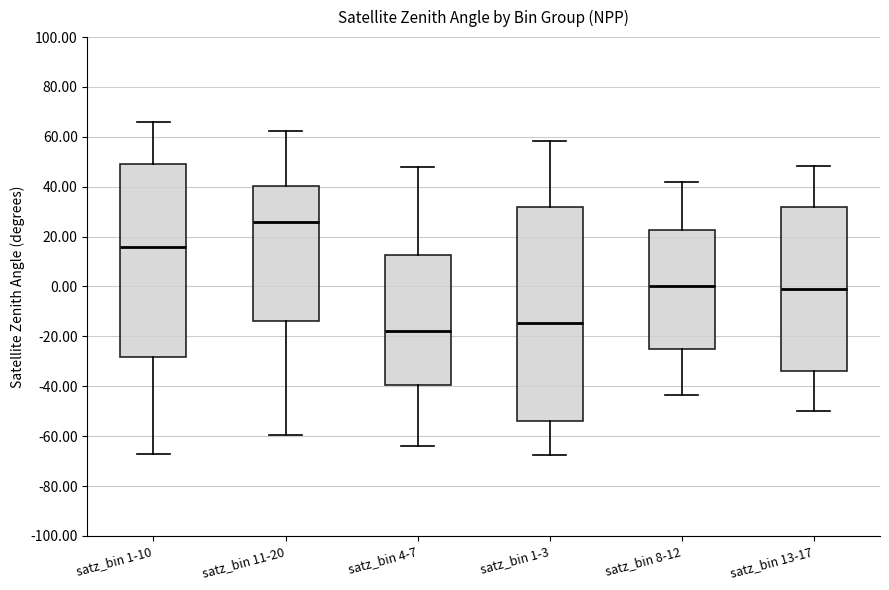

Reading left to right, transcribe this box plot: for each box, give where its median line is, the range the box spans, and where its two whiskers end, as read against the y-axis. The values are not printed on the chart, so give them approximately, as read against the axis.

satz_bin 1-10: median 16, box -28 to 50, whiskers -68 to 66
satz_bin 11-20: median 26, box -14 to 40, whiskers -60 to 62
satz_bin 4-7: median -18, box -40 to 12, whiskers -64 to 48
satz_bin 1-3: median -14, box -54 to 32, whiskers -68 to 58
satz_bin 8-12: median 0, box -26 to 22, whiskers -44 to 42
satz_bin 13-17: median -2, box -34 to 32, whiskers -50 to 48